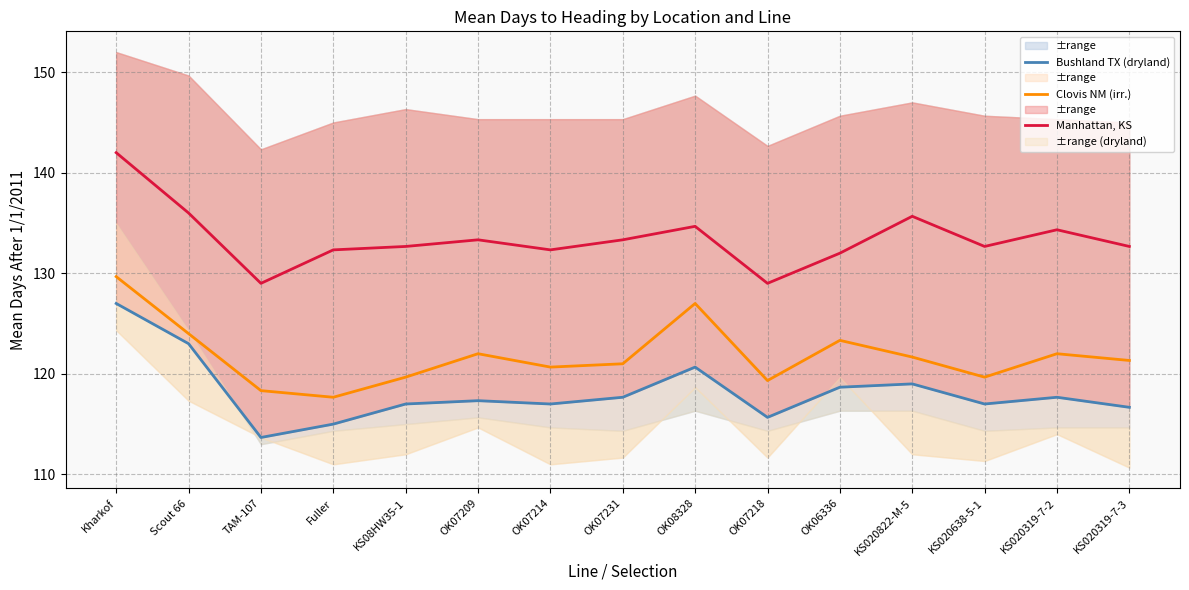

Reading right to left, list all the values displayed in this chart.

Bushland TX (dryland): 116.7	117.7	117.0	119.0	118.7	115.7	120.7	117.7	117.0	117.3	117.0	115.0	113.7	123.0	127.0
Clovis NM (irr.): 121.3	122.0	119.7	121.7	123.3	119.3	127.0	121.0	120.7	122.0	119.7	117.7	118.3	124.0	129.7
Manhattan, KS: 132.7	134.3	132.7	135.7	132.0	129.0	134.7	133.3	132.3	133.3	132.7	132.3	129.0	136.0	142.0